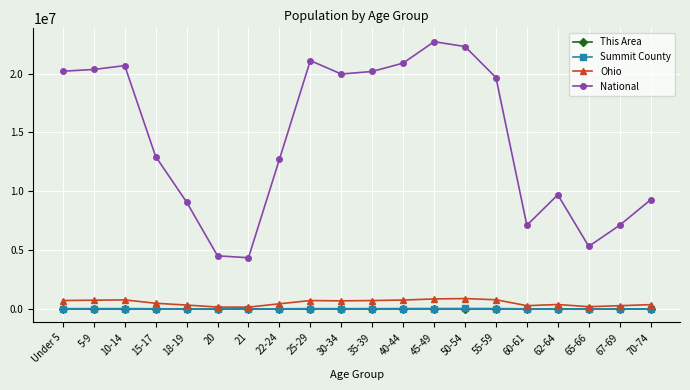

Which series has the largest range (max minus min)?

National